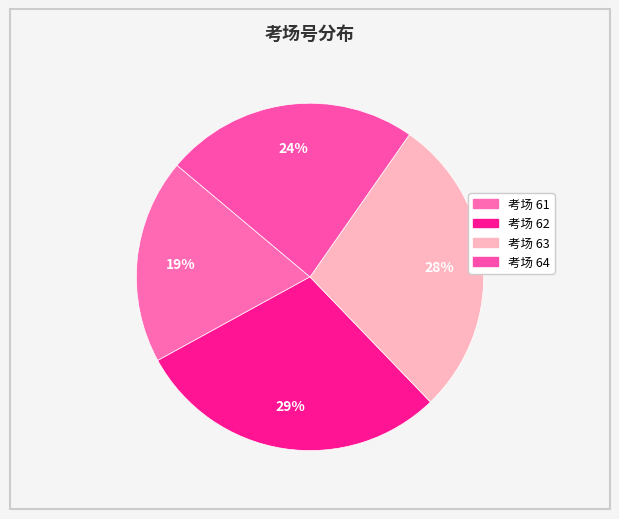

Count the number of slices in the pie.

4